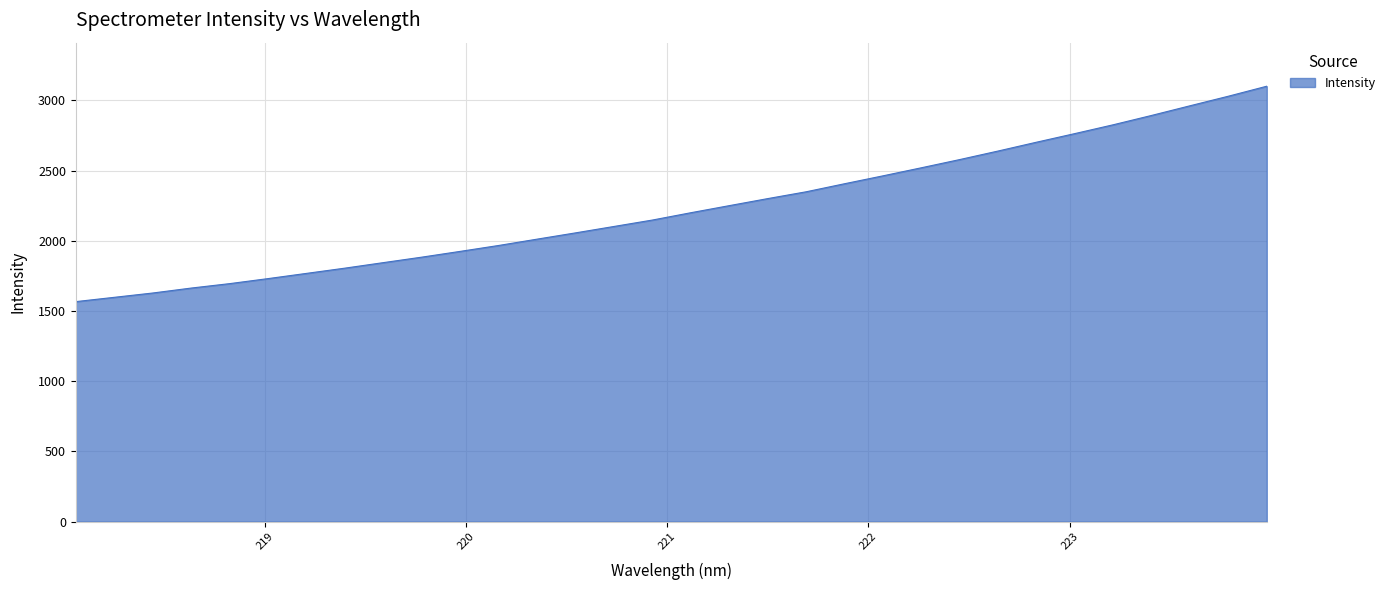

What is the average value?

2230.5